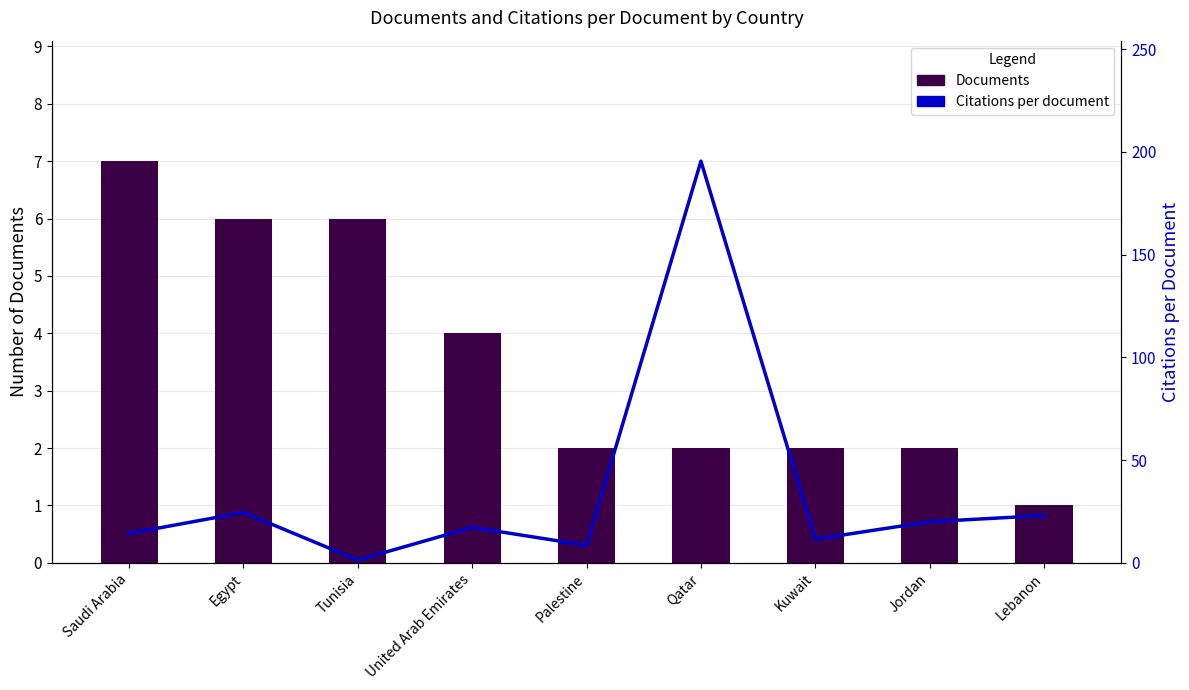

Reading left to right, extract all data points from this chart.

Documents: 7.0	6.0	6.0	4.0	2.0	2.0	2.0	2.0	1.0
Citations per document: 14.3	24.5	1.3	17.2	8.5	195.5	11.5	20.0	23.0